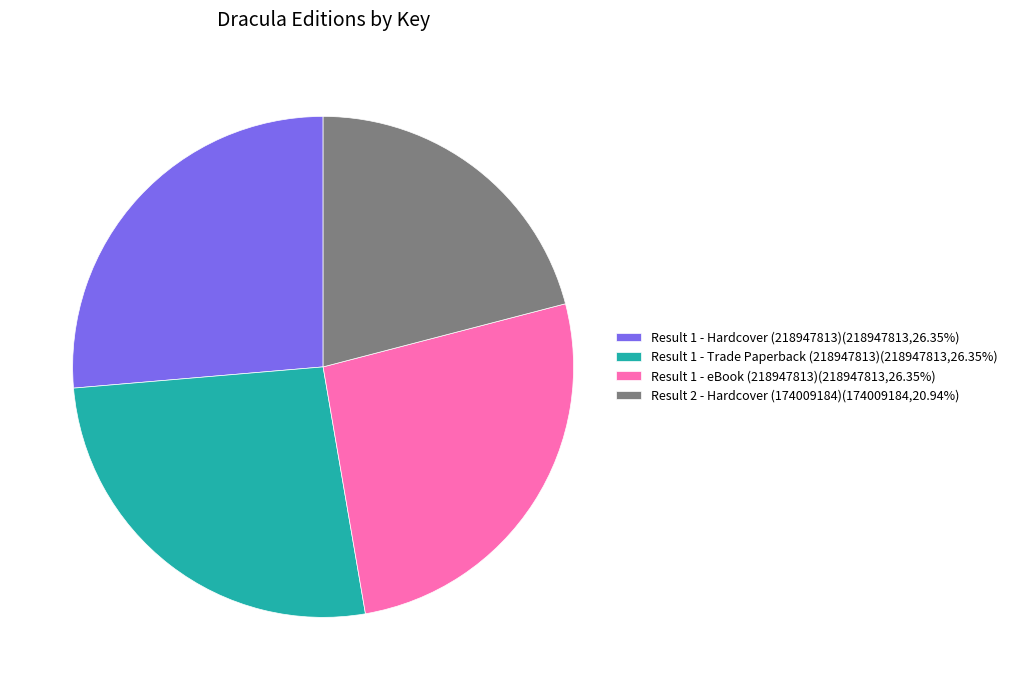

Approximately how many times larger is the value at Result 1 - Trade Paperback (218947813) compared to Result 2 - Hardcover (174009184)?

1.3